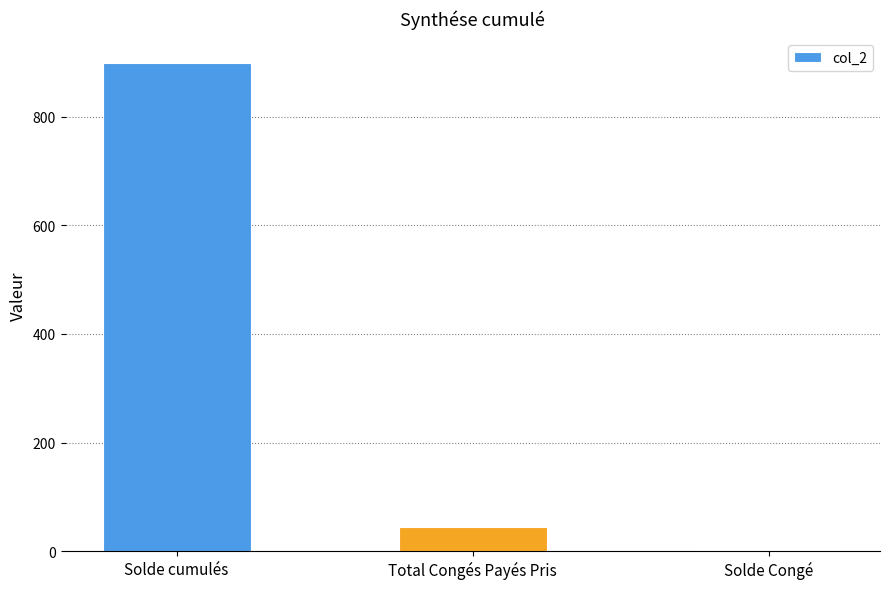

What is the sum of all values?

944.6